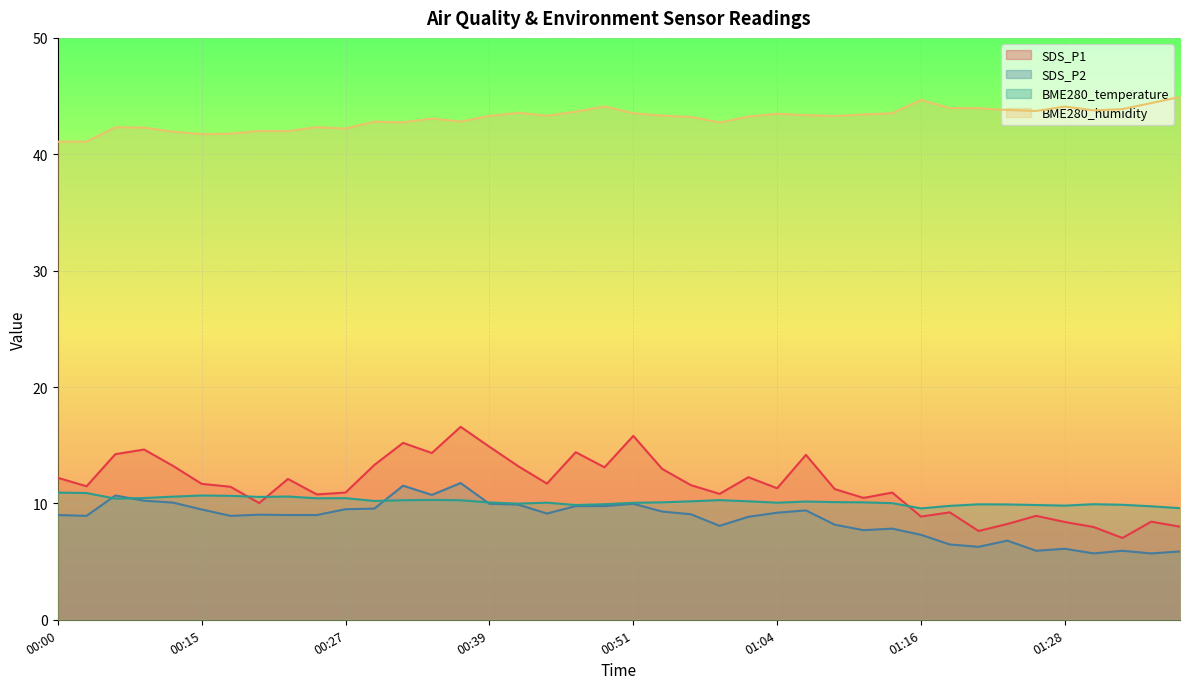

How many lines are shown in the chart?

4